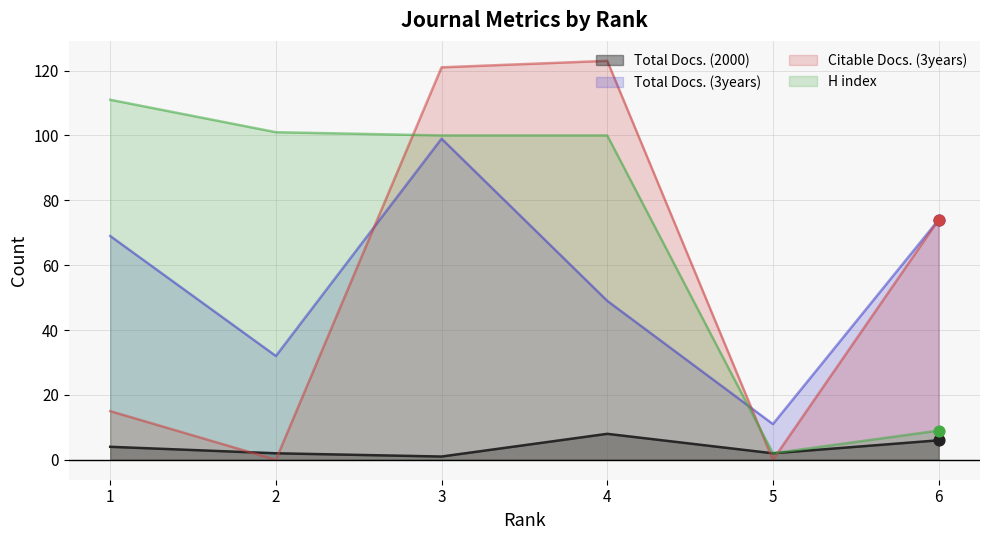

What is the total value across all series at 5?

15